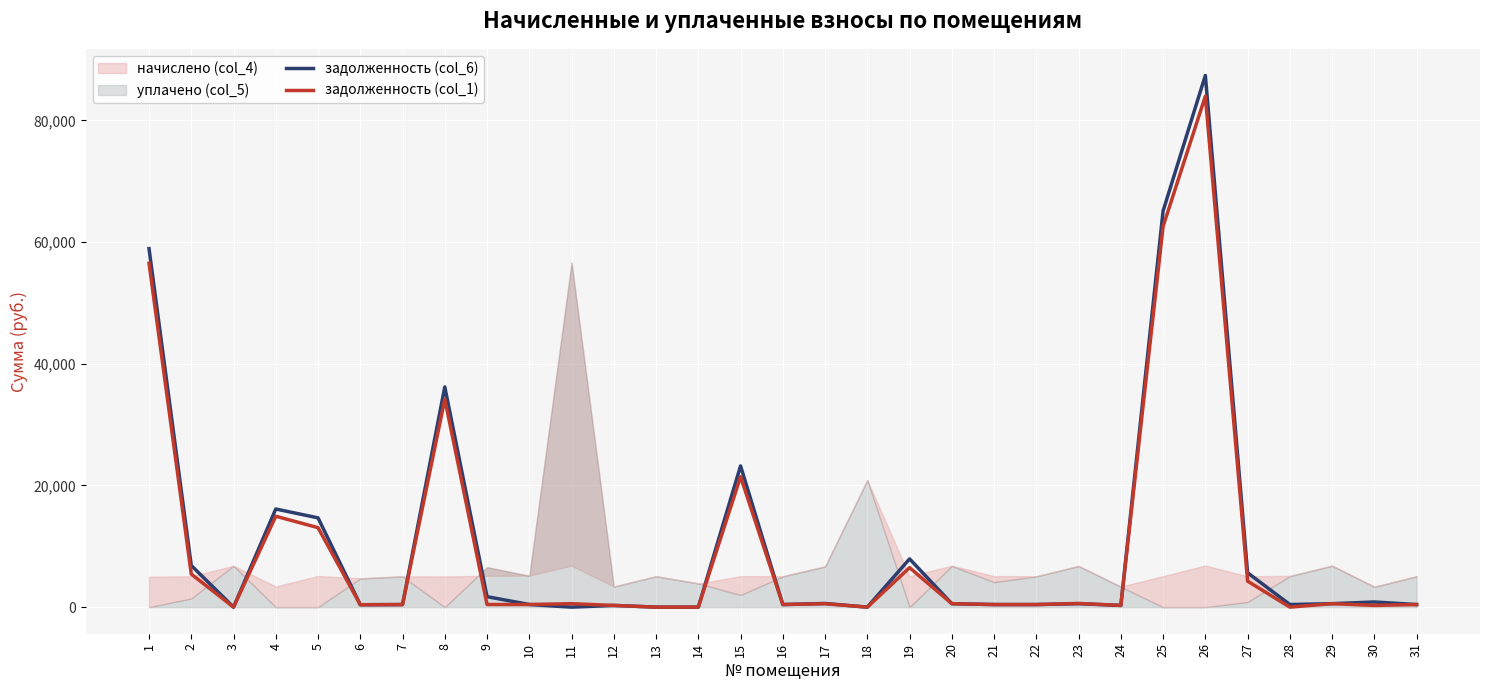

The value of задолженность (col_1) at 8 is 34185.1. True or false?

True